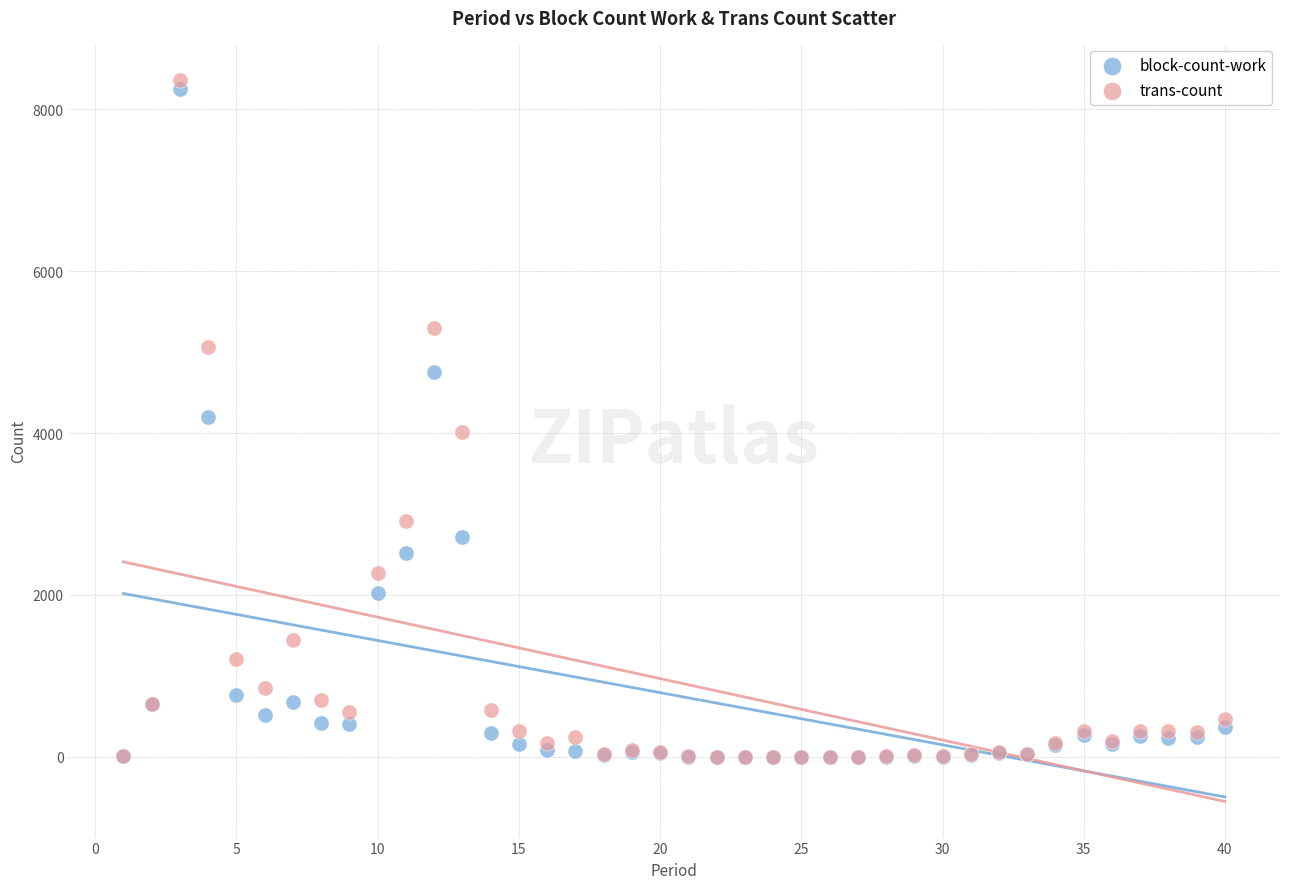

What are all the series names shown in the legend?

block-count-work, trans-count